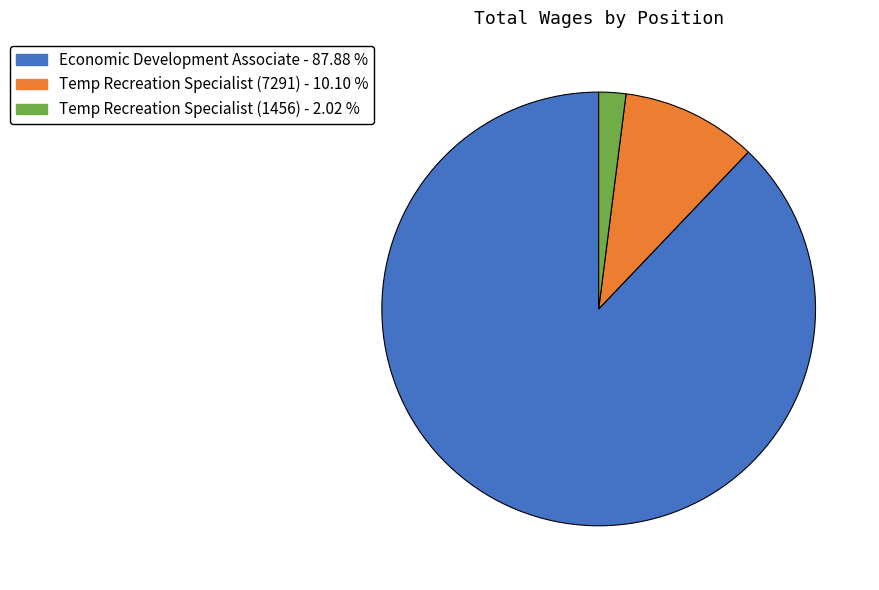

Do Temp Recreation Specialist (7291) and Economic Development Associate together represent more than half of the pie?

Yes